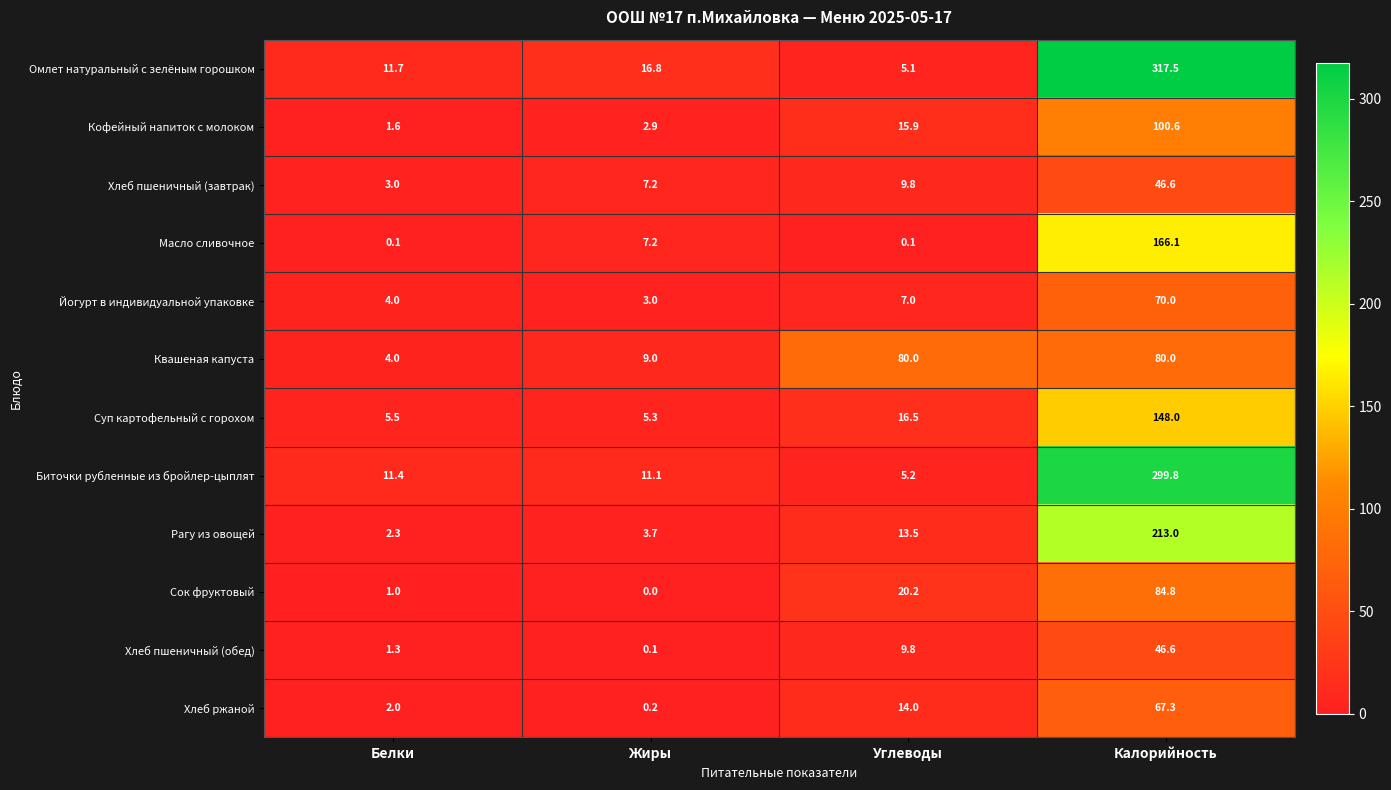

Which series has the largest range (max minus min)?

Омлет натуральный с зелёным горошком